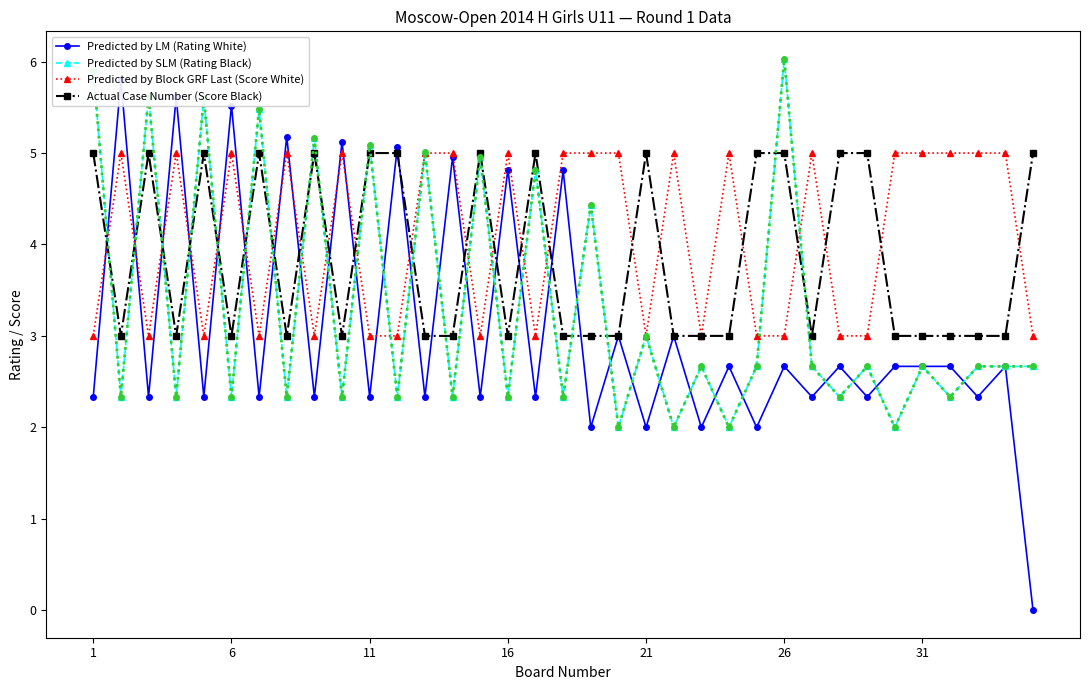

How many lines are shown in the chart?

4